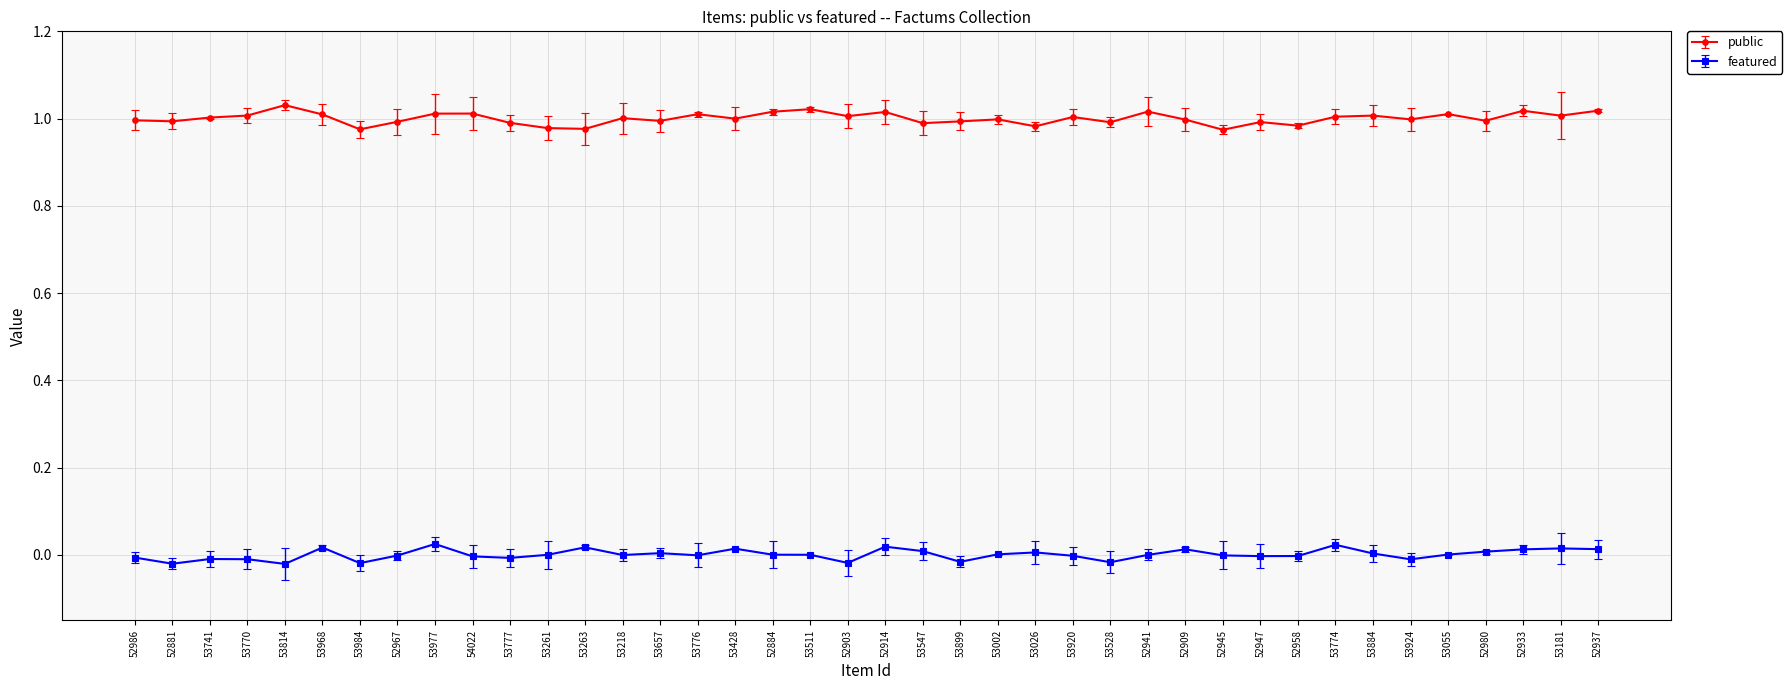

What is the label of the 11th point from the left?

53777